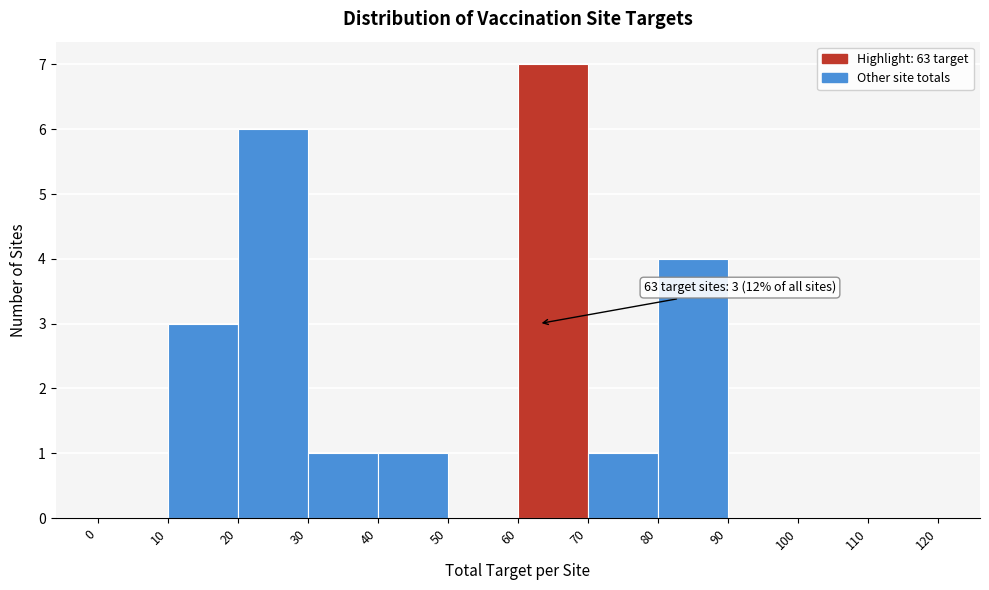

Over which range of the x-axis is the bar tallest?

60 to 70